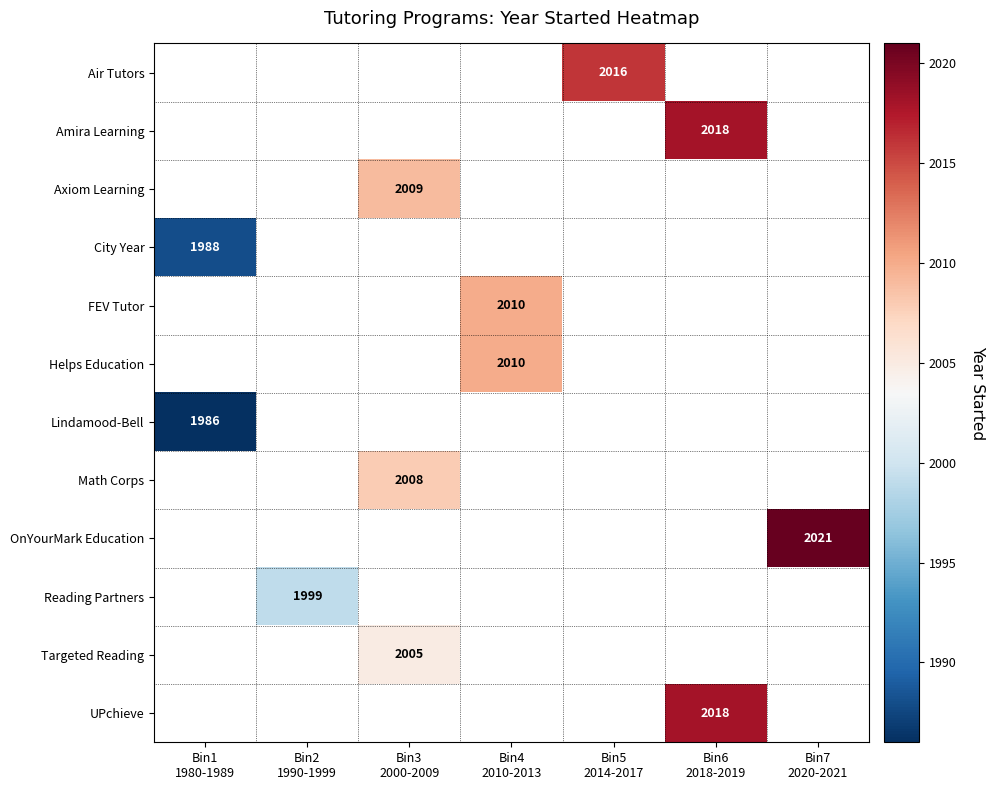

What is the greatest value displayed?

2021.0